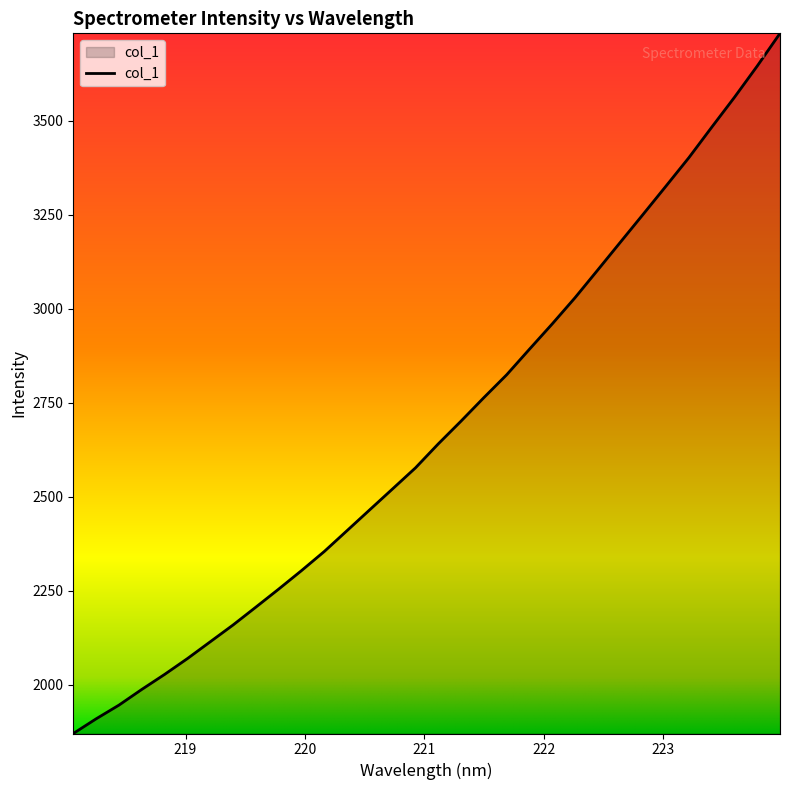

What is the smallest value displayed?

1871.0